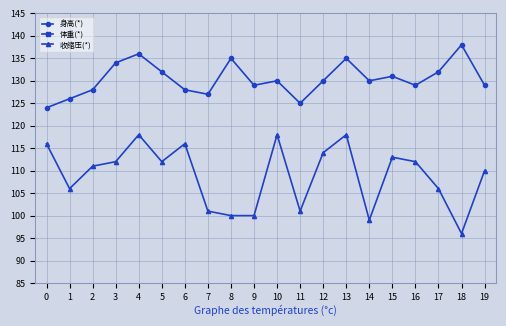

How many data points does each series have?

20